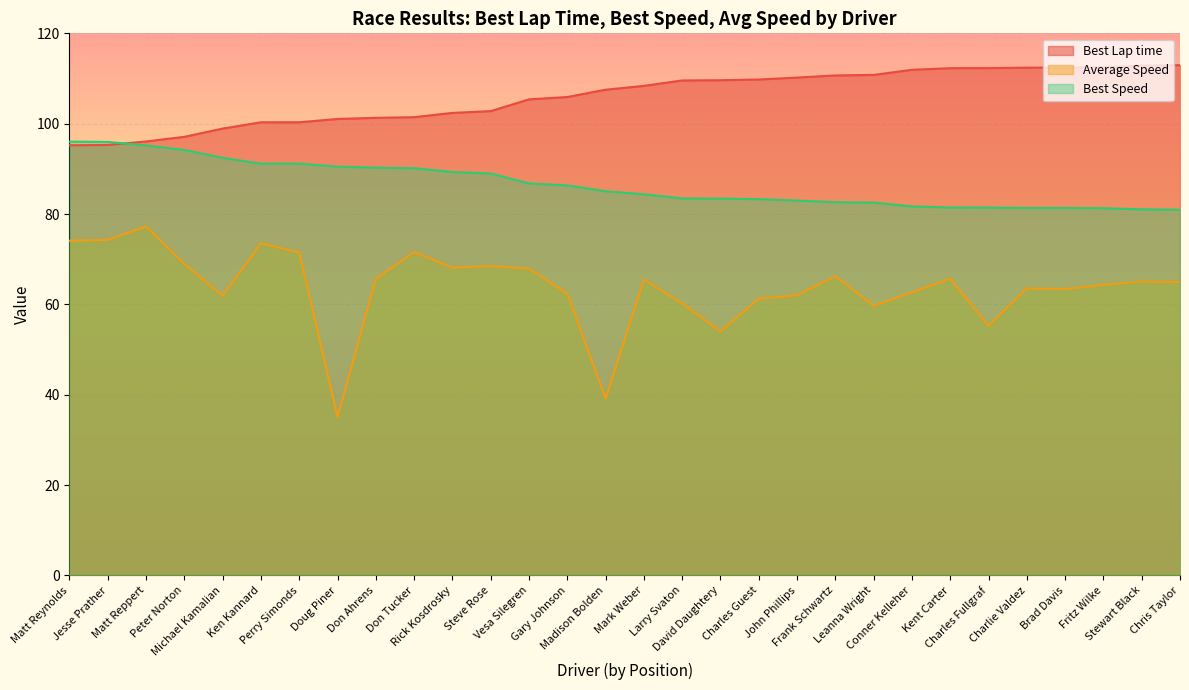

What is the highest value of the Best Lap time series?

113.0